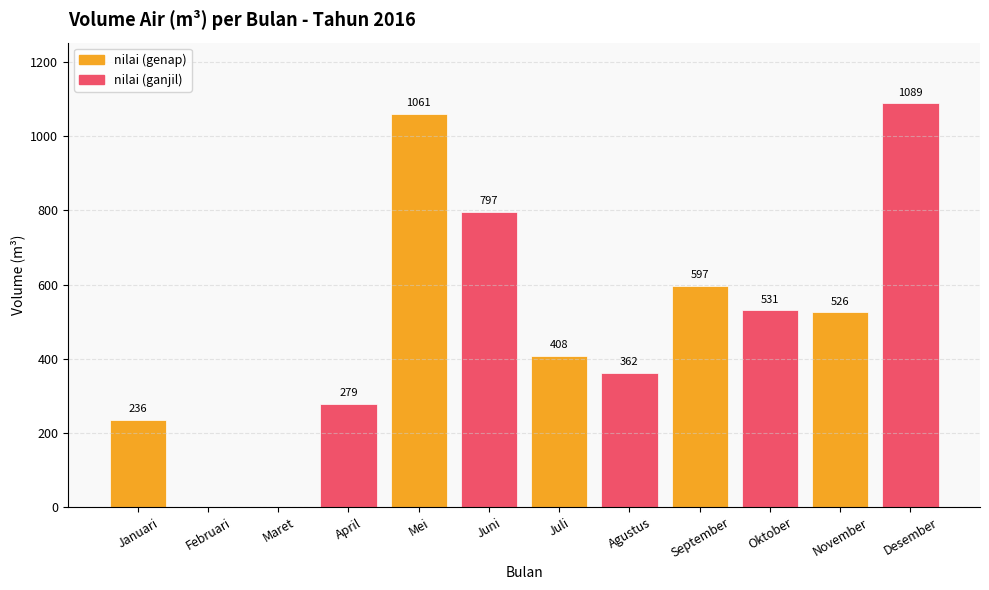

The value at Oktober is 531. True or false?

True